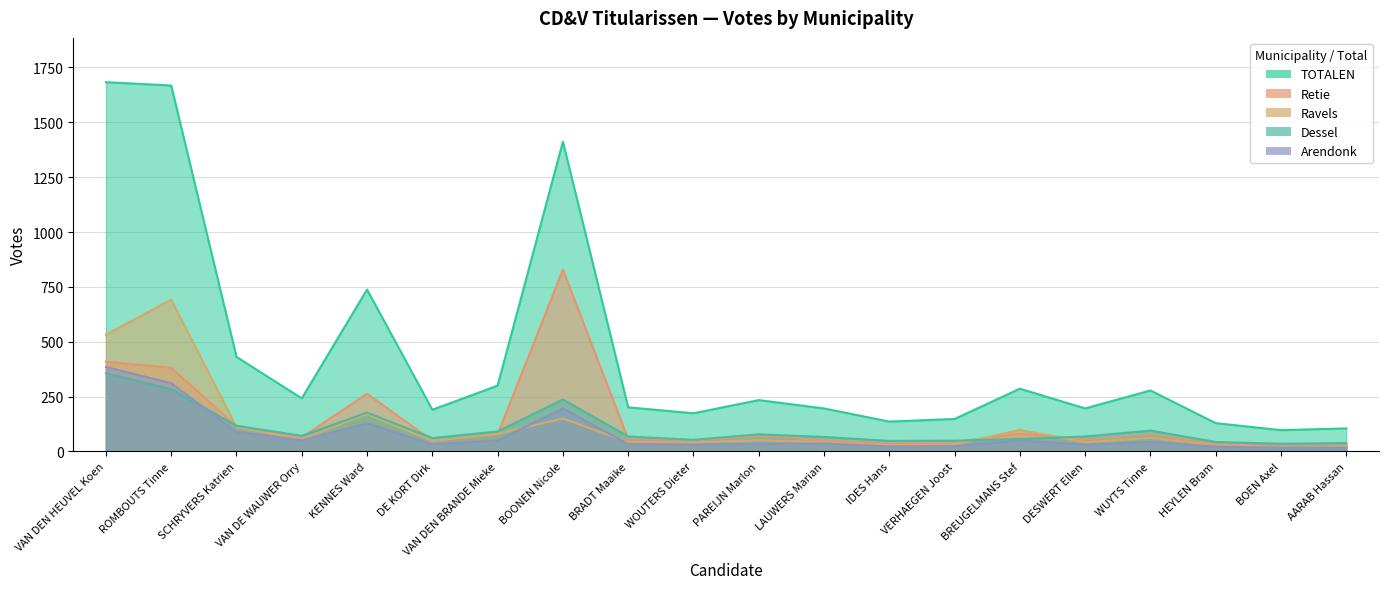

What is the total value across all series at VERHAEGEN Joost?

296